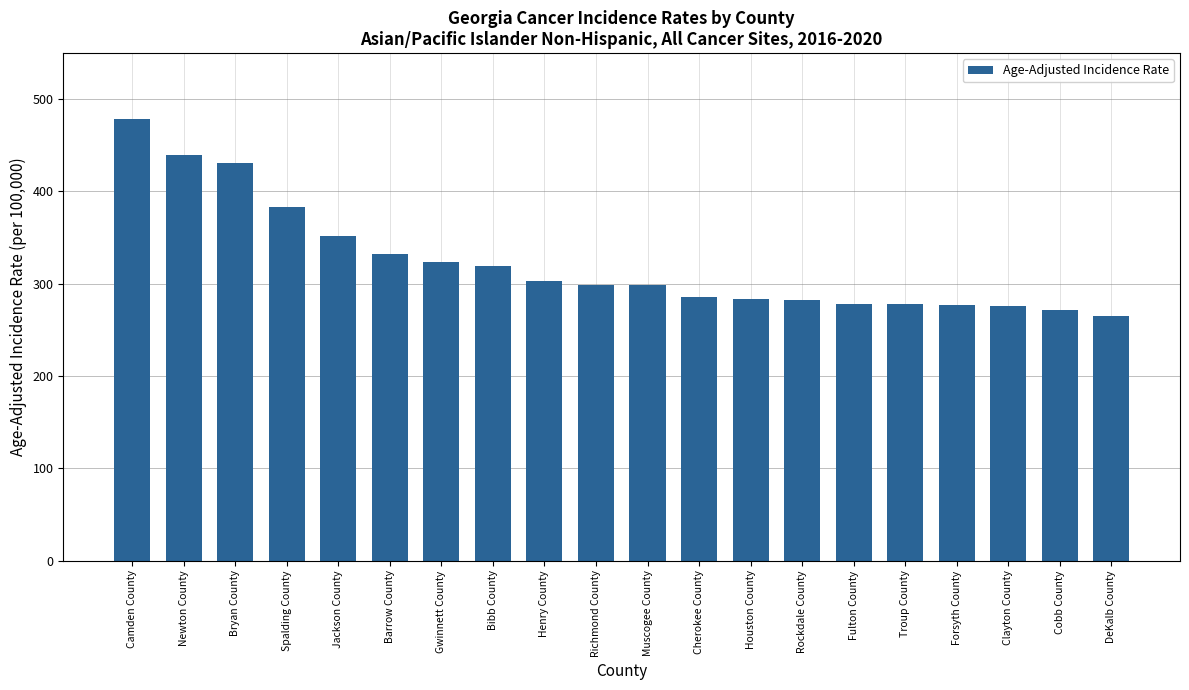

What is the change in value from Barrow County to Rockdale County?

-49.5